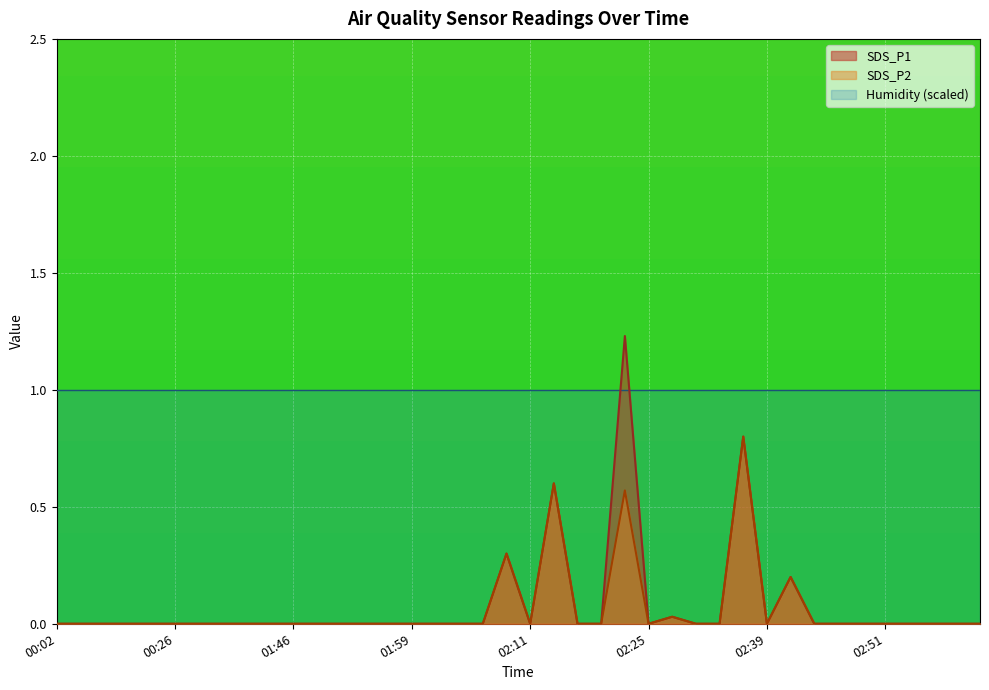

How many interior local valleys does the SDS_P1 series have?

3